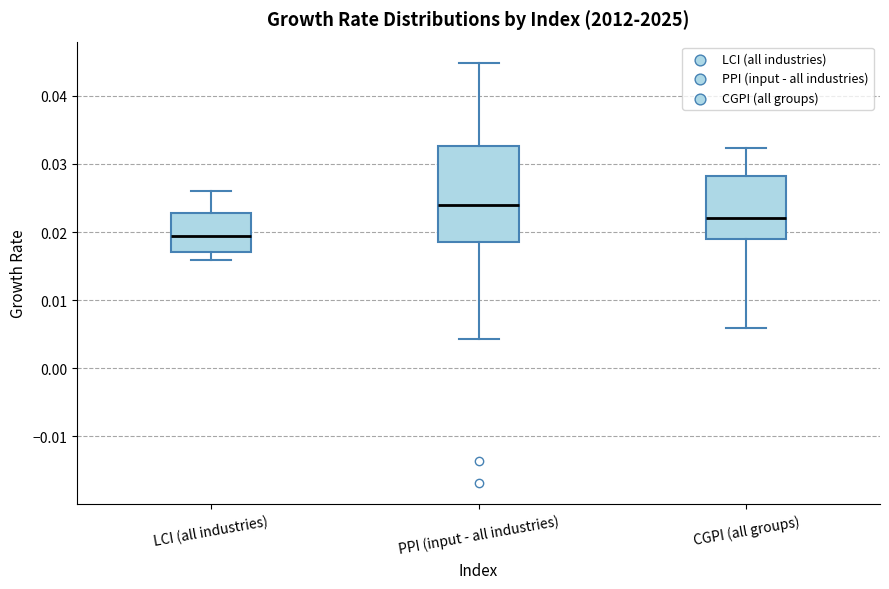

Reading left to right, read every box against the y-axis: the position of its median line, the range the box covers, and the ends of its whiskers. The values are not printed on the chart, so give them approximately, as read against the axis.

LCI (all industries): median 0.019, box 0.017 to 0.023, whiskers 0.016 to 0.026
PPI (input - all industries): median 0.024, box 0.019 to 0.033, whiskers 0.004 to 0.045
CGPI (all groups): median 0.022, box 0.019 to 0.028, whiskers 0.006 to 0.032